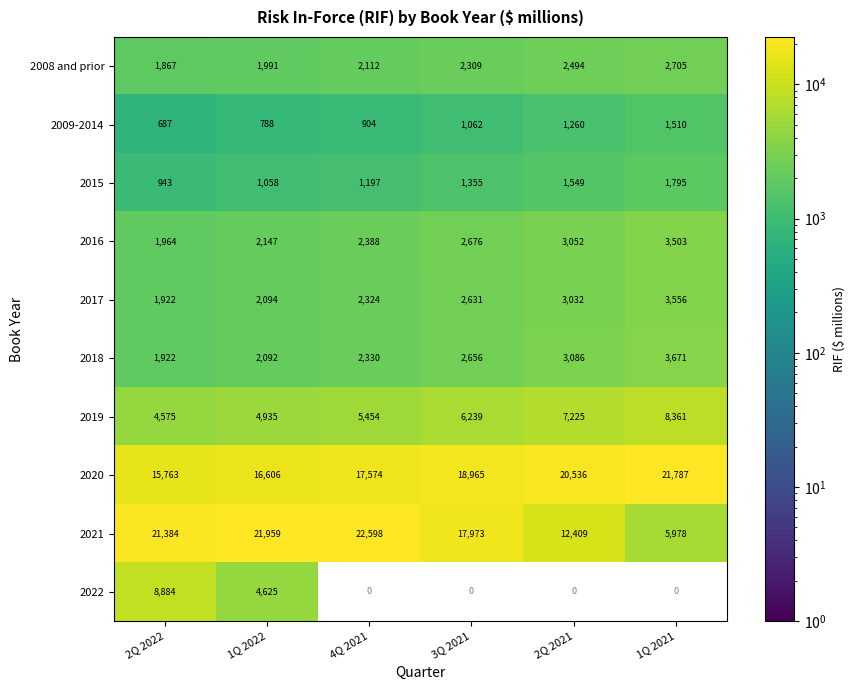

Is it true that 2016 equals 1576 at 3Q 2021?

False